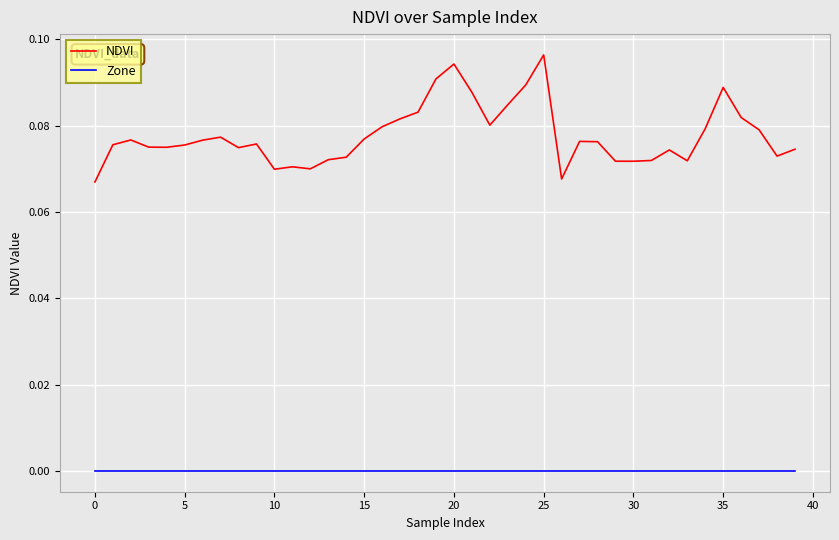

Which series has the largest range (max minus min)?

NDVI